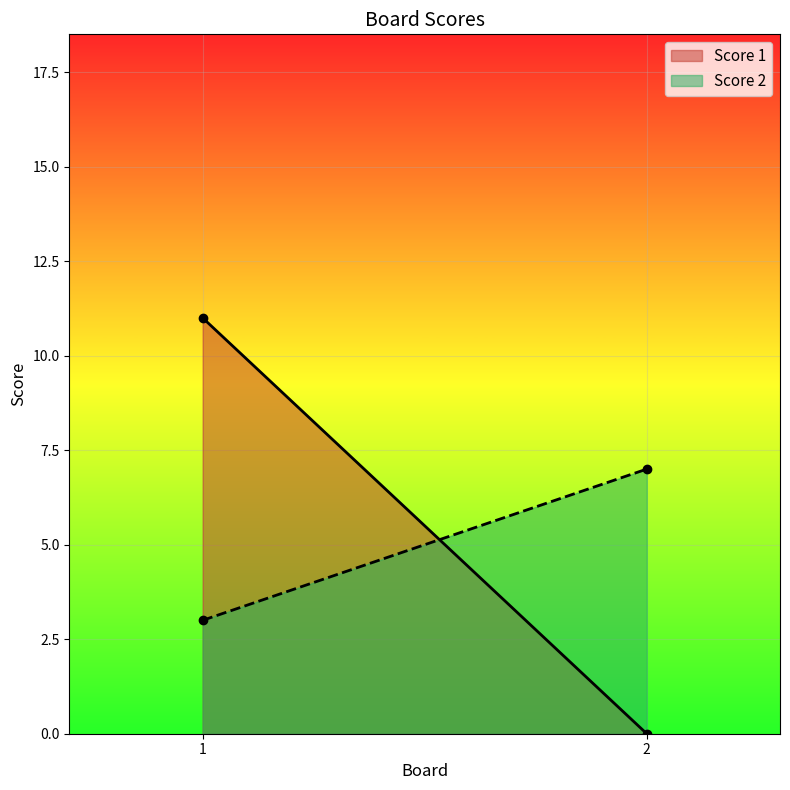

True or false: Score 2 has a value of 3 at 1.

True